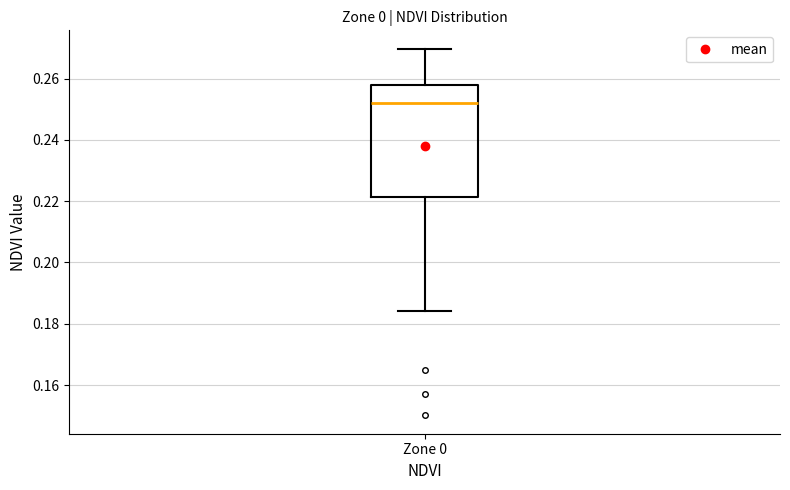

Where is the lower edge of the box for Zone 0 on the y-axis? The values are not printed on the chart, so give them approximately, as read against the axis.

0.222